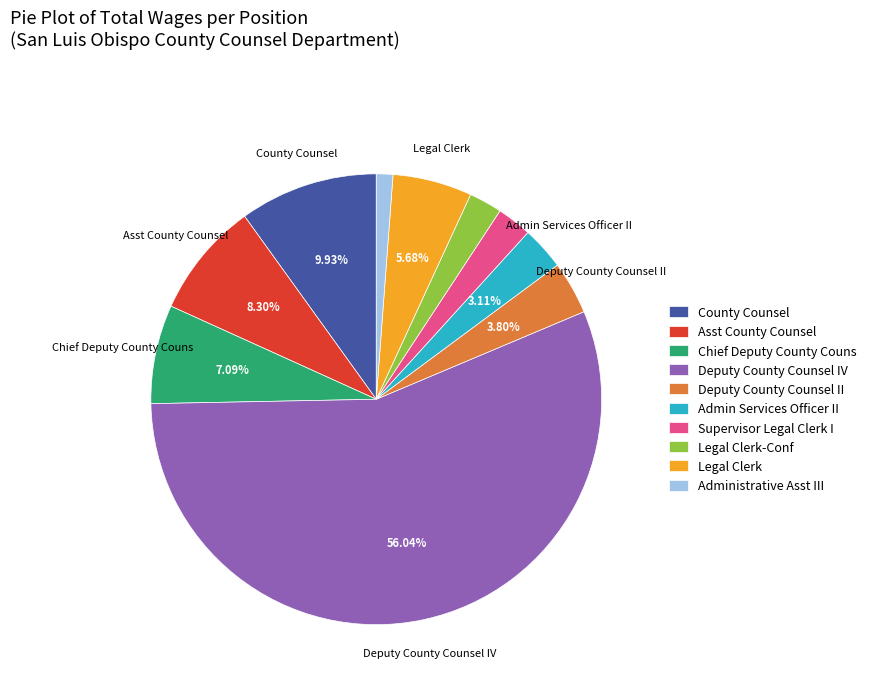

Approximately how many times larger is the value at Legal Clerk-Conf compared to Administrative Asst III?

2.0